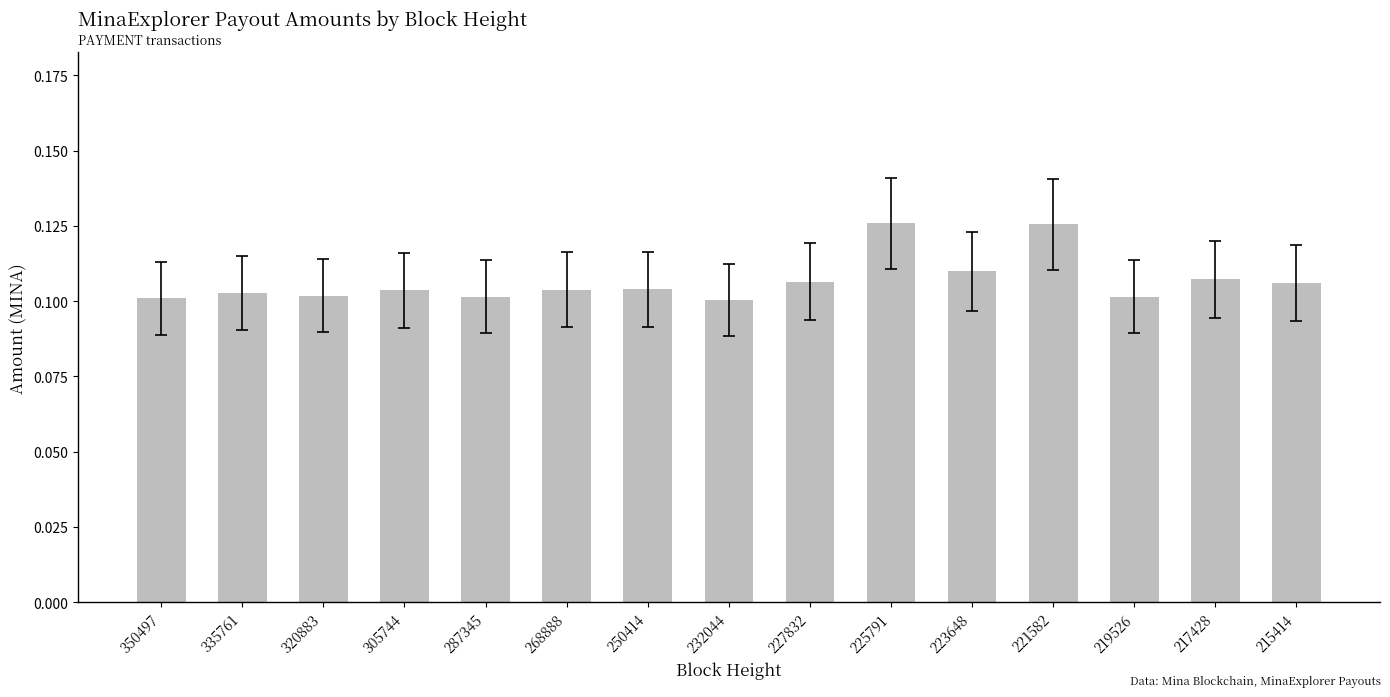

What is the sum of all values?

1.6